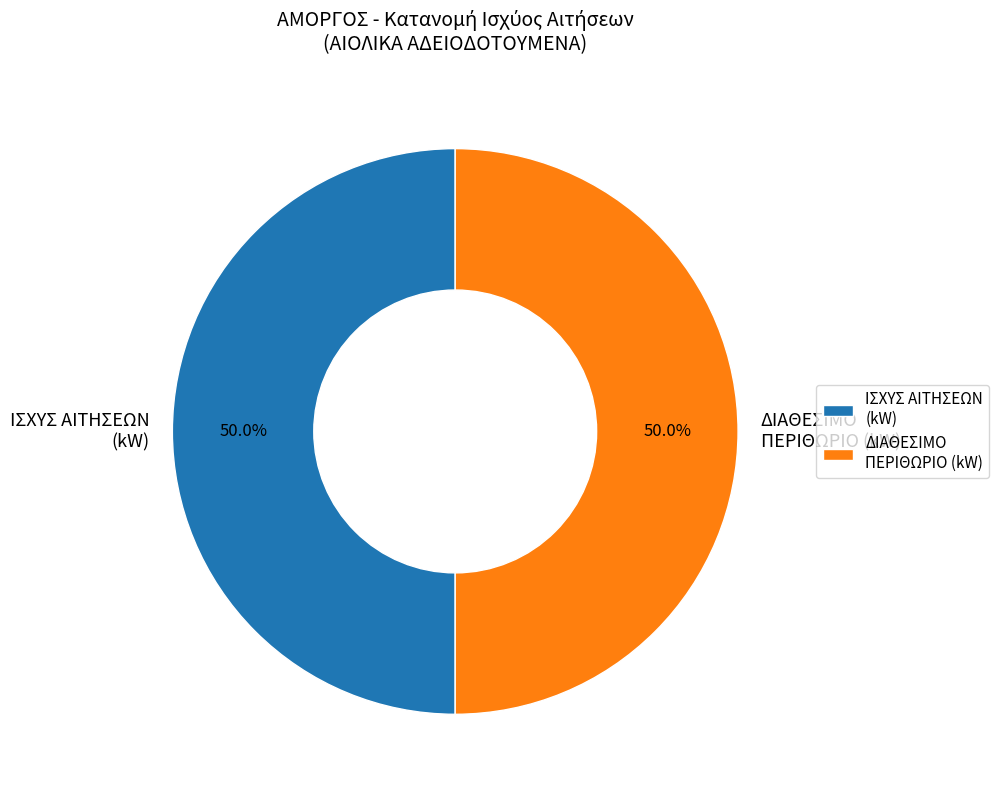

Approximately how many times larger is the value at ΔΙΑΘΕΣΙΜΟ ΠΕΡΙΘΩΡΙΟ (kW) compared to ΙΣΧΥΣ ΑΙΤΗΣΕΩΝ (kW)?

1.0